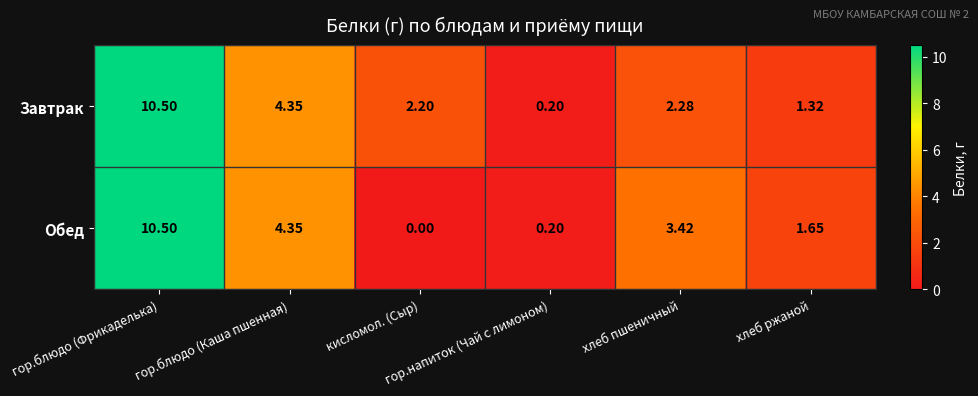

Rank the series by their average value, from lowest to highest.

Обед, Завтрак